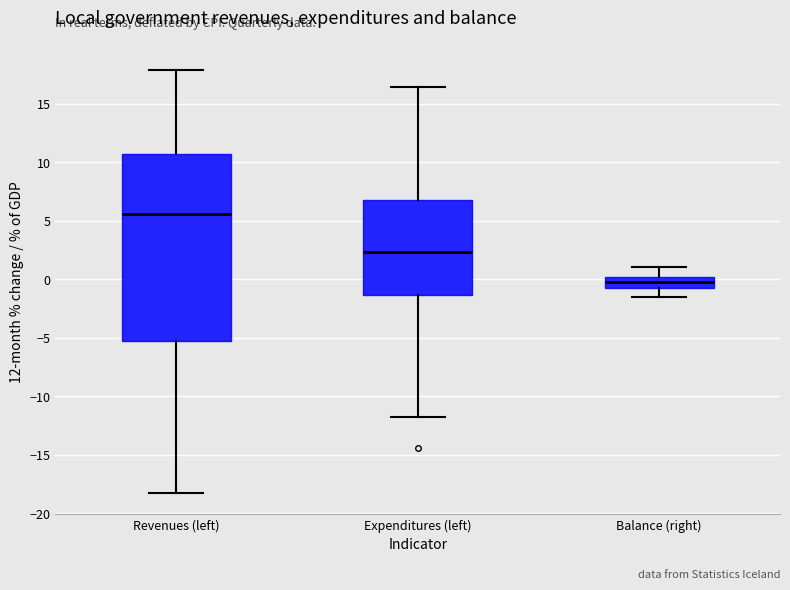

Which box is the tallest, from its lower edge to its upper edge?

Revenues (left)